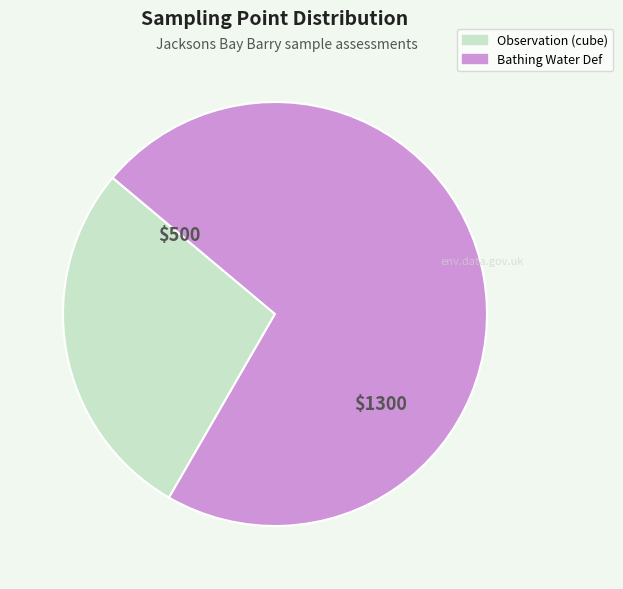

The Bathing Water Def slice represents 72% of the pie. True or false?

True